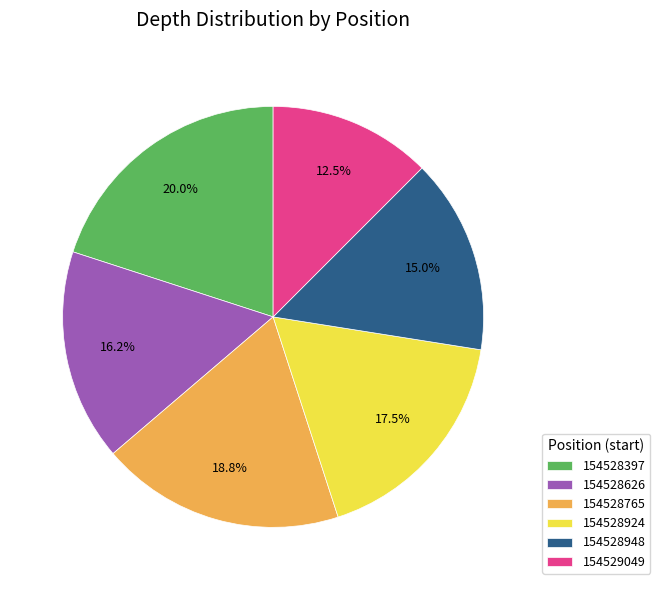

To the nearest percent, what is the difference between the 154528765 and 154528948 slice percentages?

4%